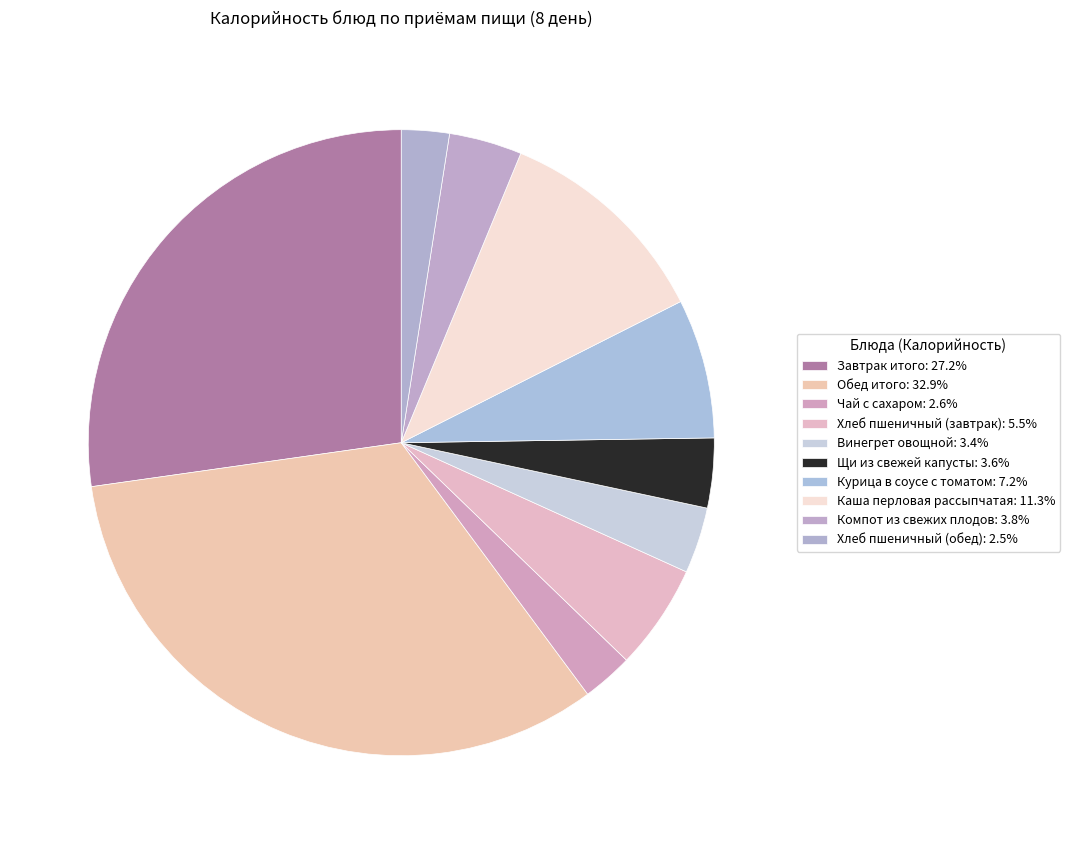

To the nearest percent, what is the difference between the largest and smallest slice percentages?

30%